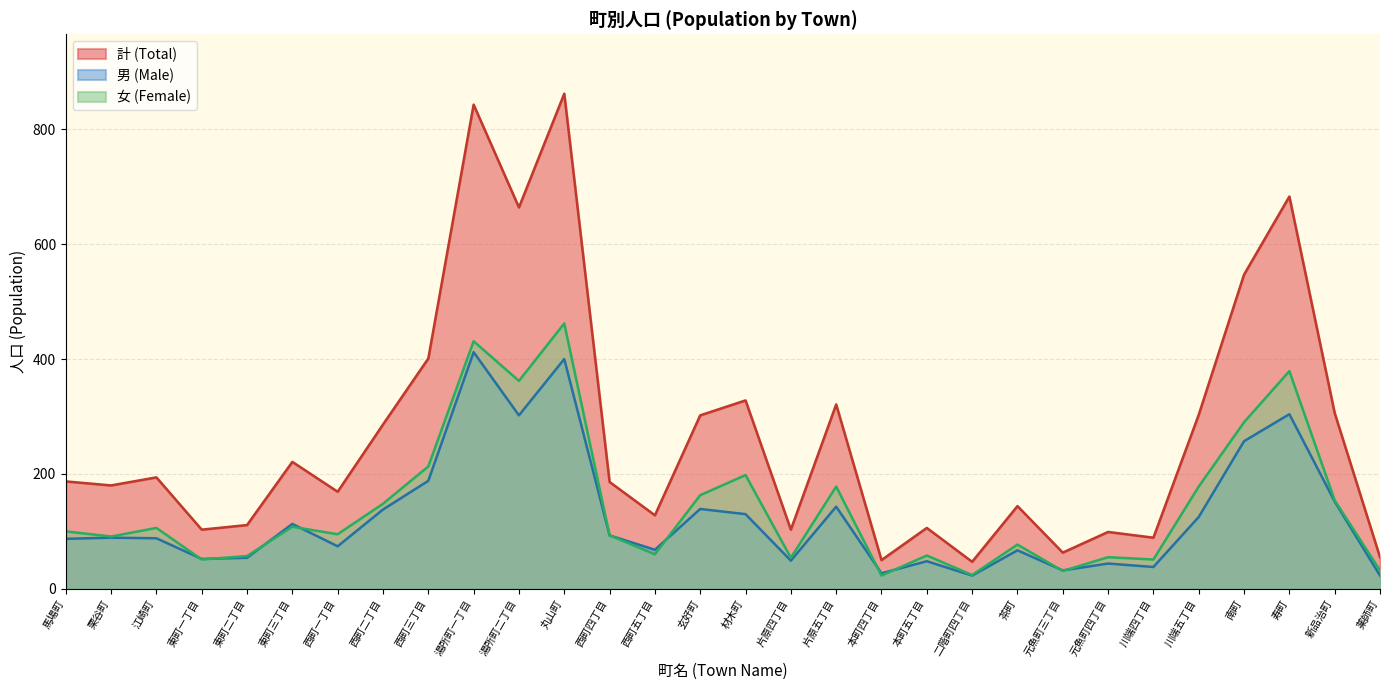

What is the approximate value of 計 (Total) at 西町五丁目?

128